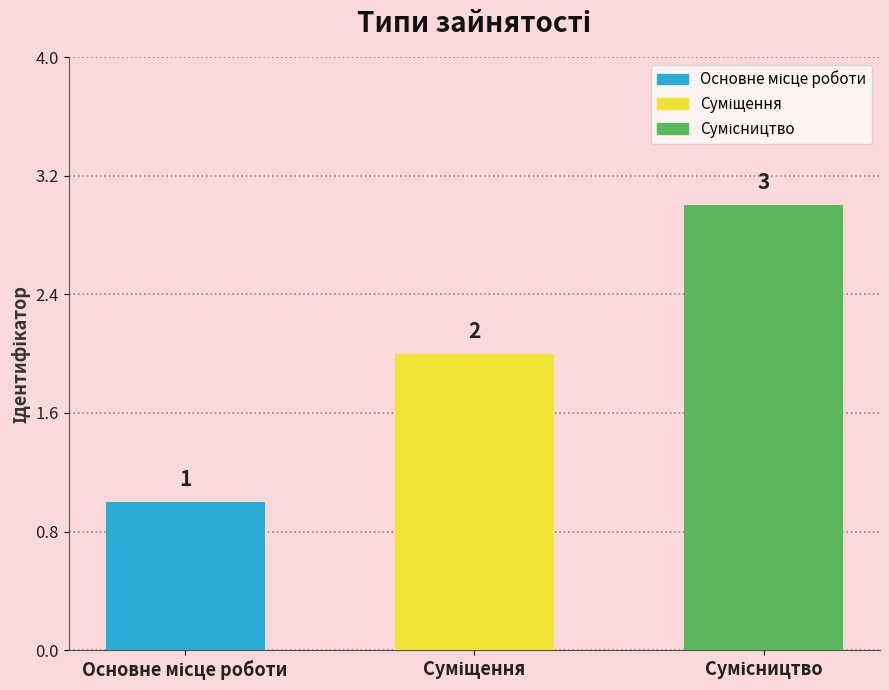

What is the sum of all values?

6